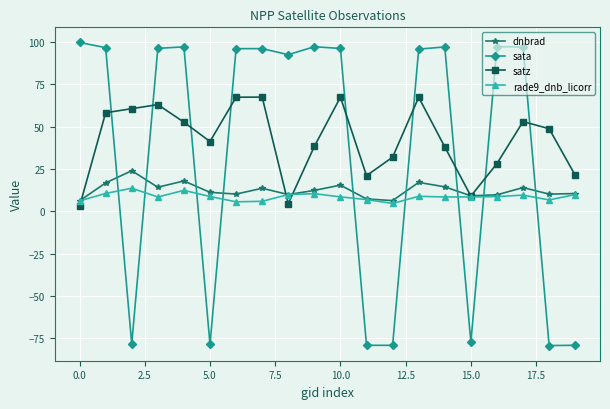

In rade9_dnb_licorr, how many points are higher than both neighbors (excluding endpoints)?

5